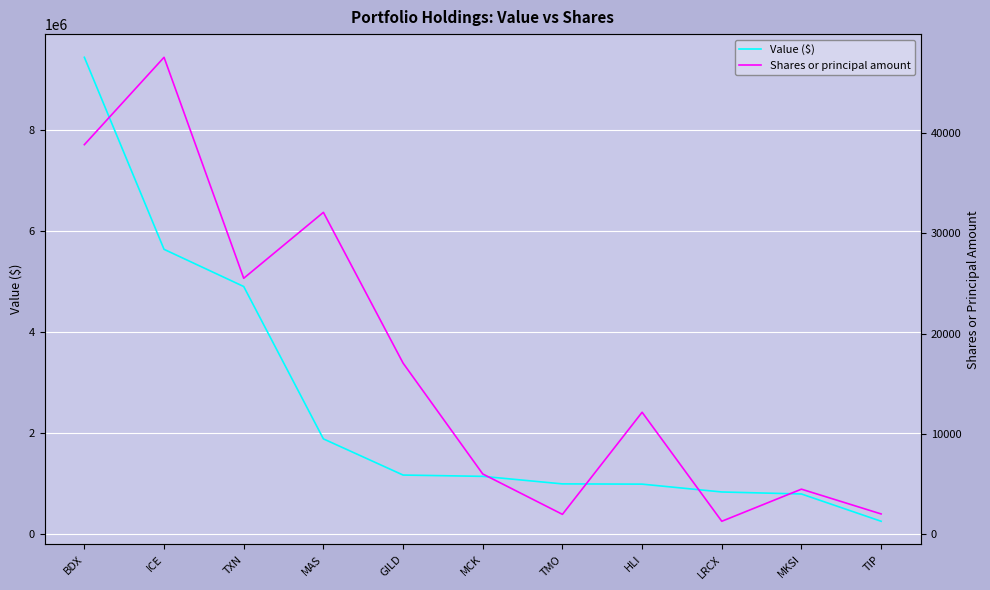

Rank the series at BDX from lowest to highest value.

Shares or principal amount, Value ($)